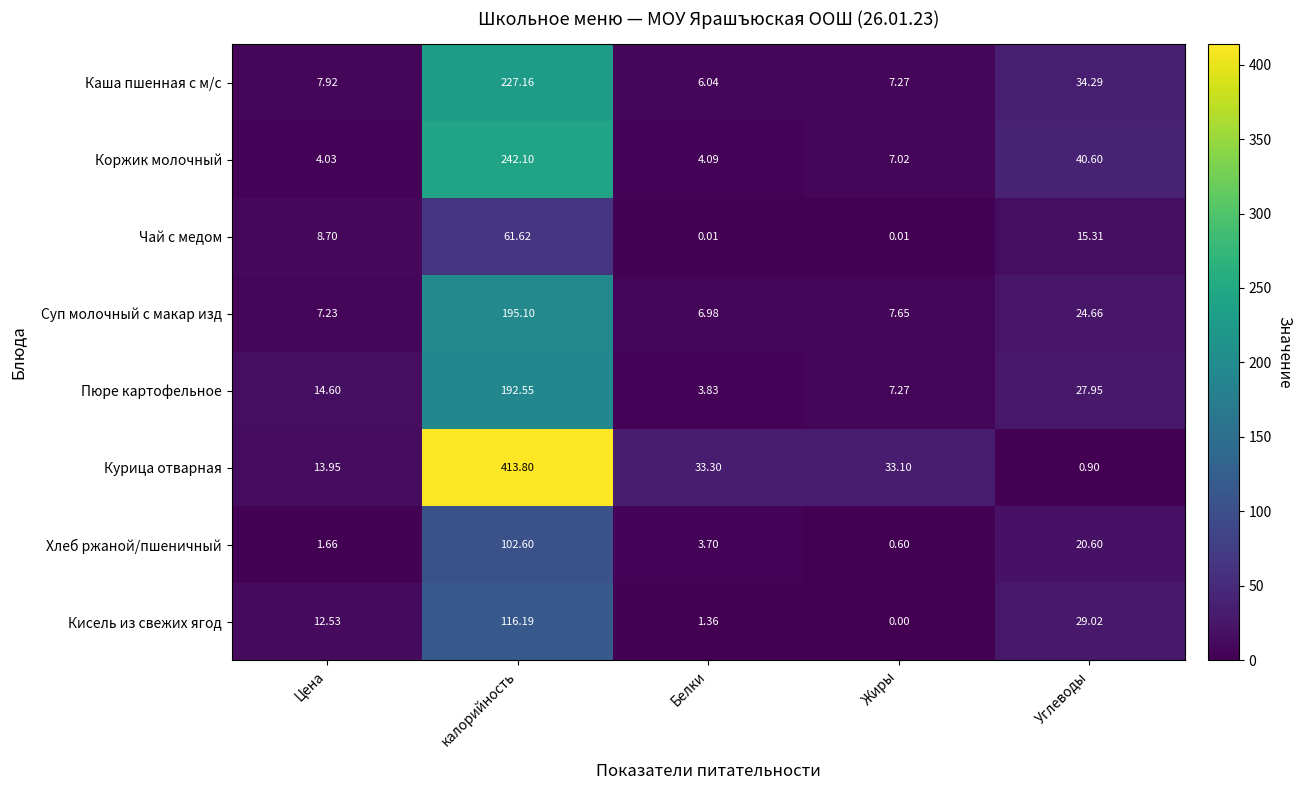

Which series has the widest spread of values?

Курица отварная